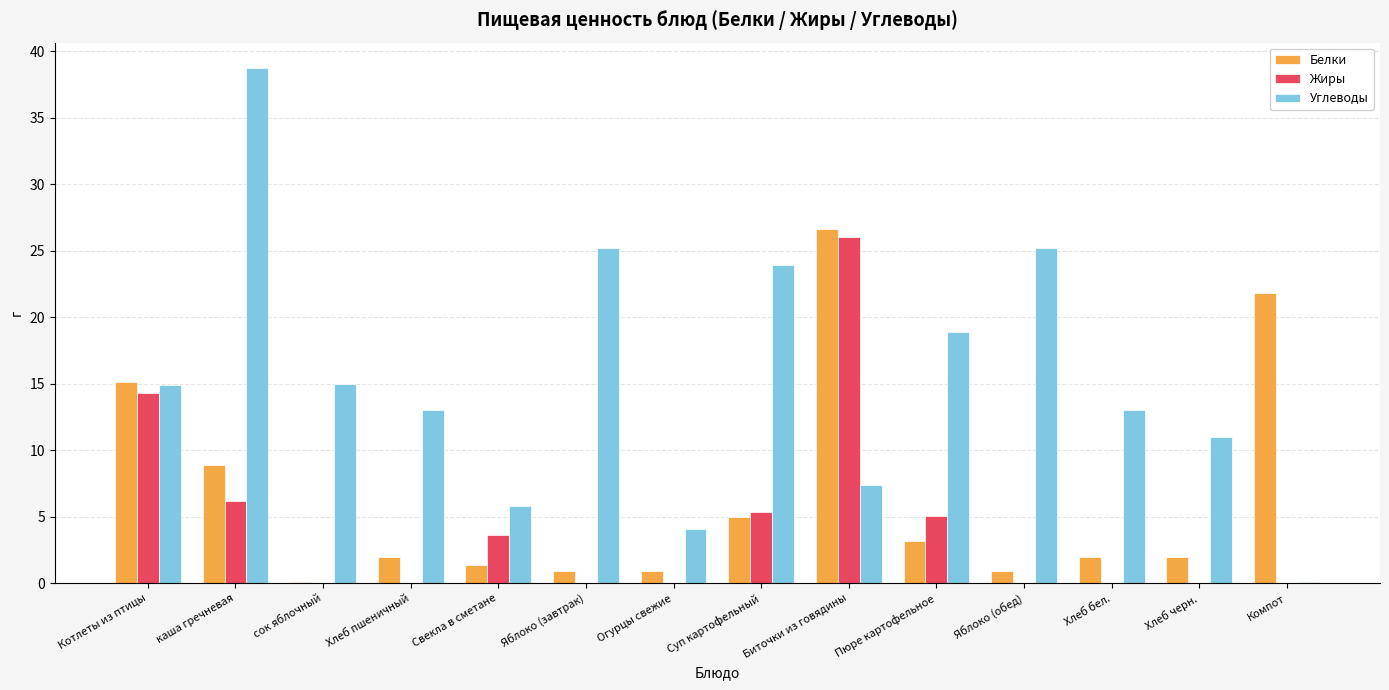

What is the spread (max minus min) of values at каша гречневая?

32.5